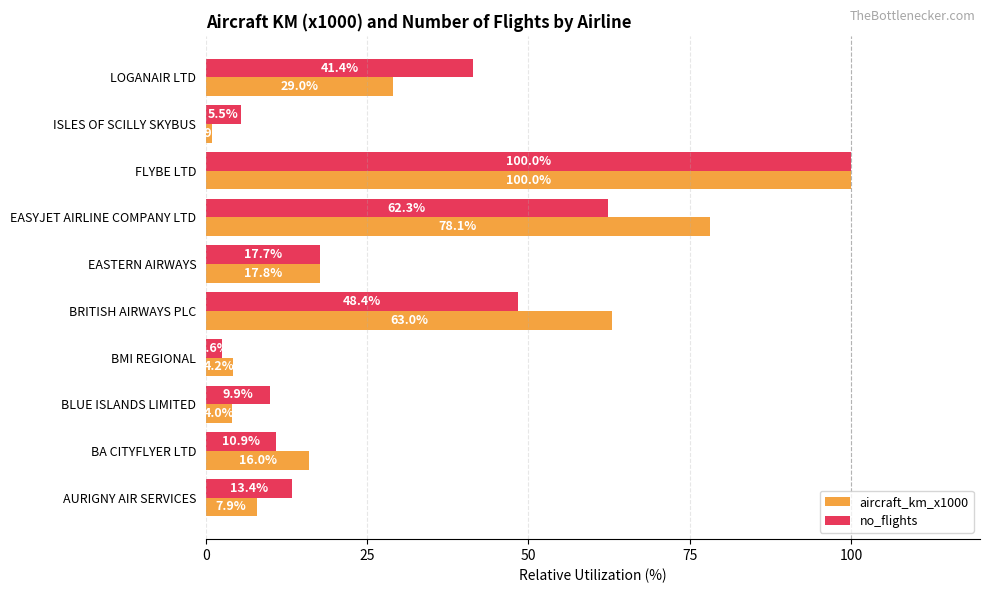

What is the sum of all no_flights values?

312.1